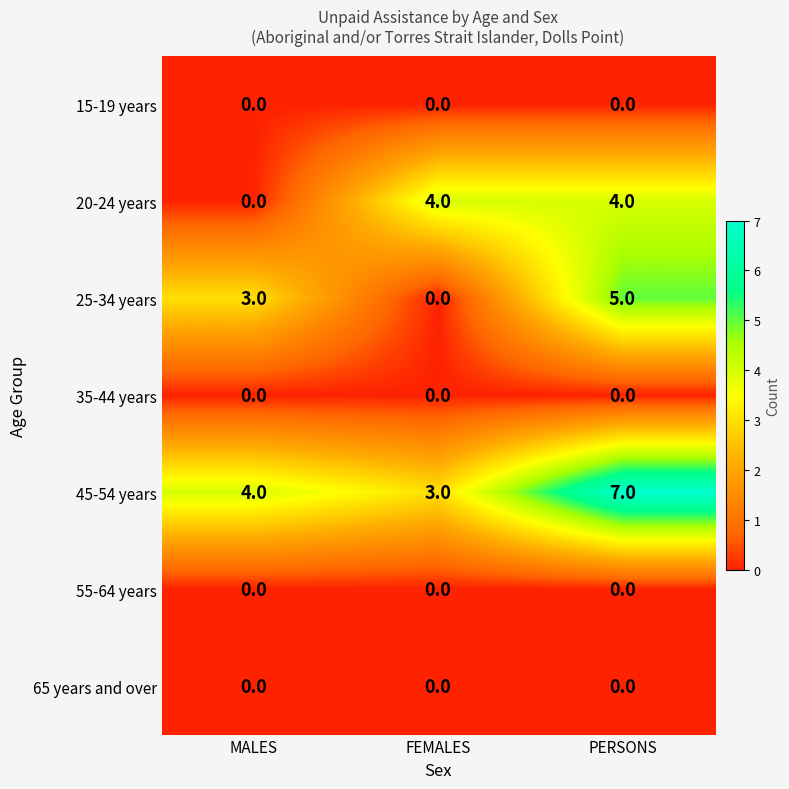

What is the difference between the highest and lowest values at PERSONS?

7